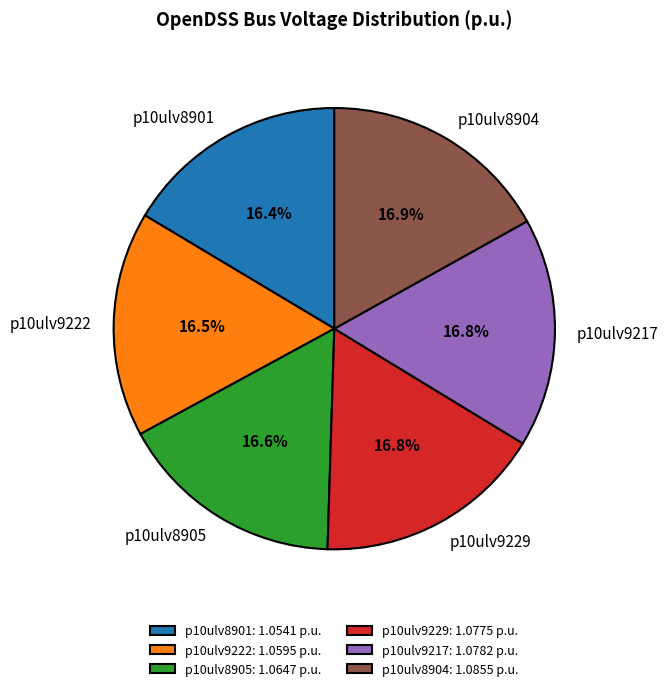

What percentage is the p10ulv9229 slice, to the nearest percent?

17%